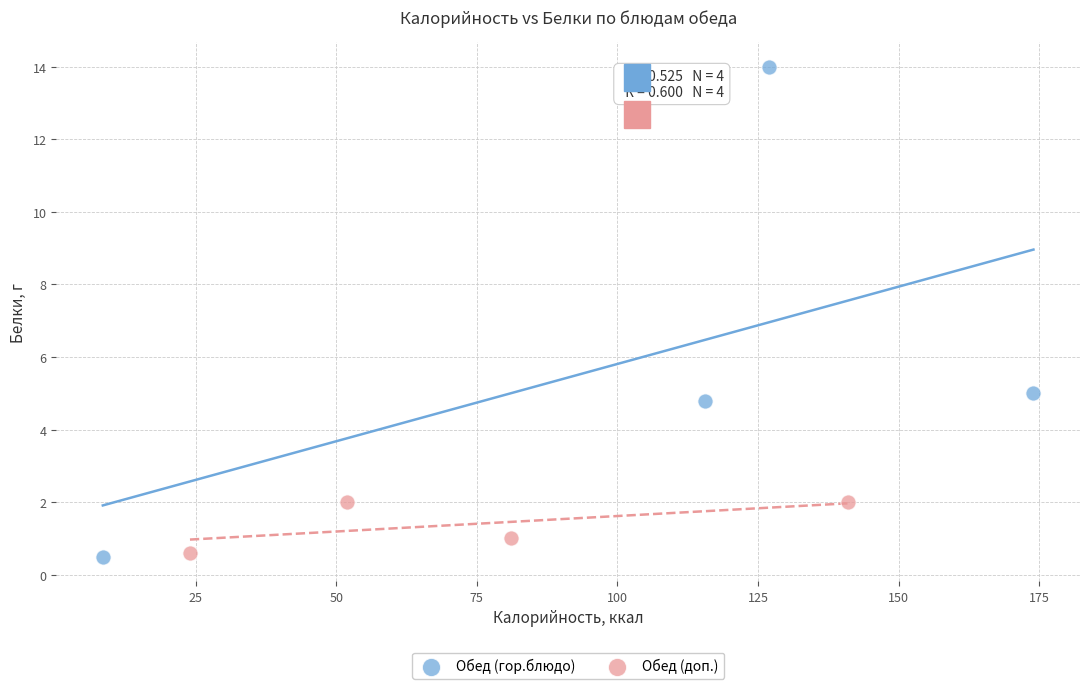

Which series contains the highest Y value?

Обед (гор.блюдо)